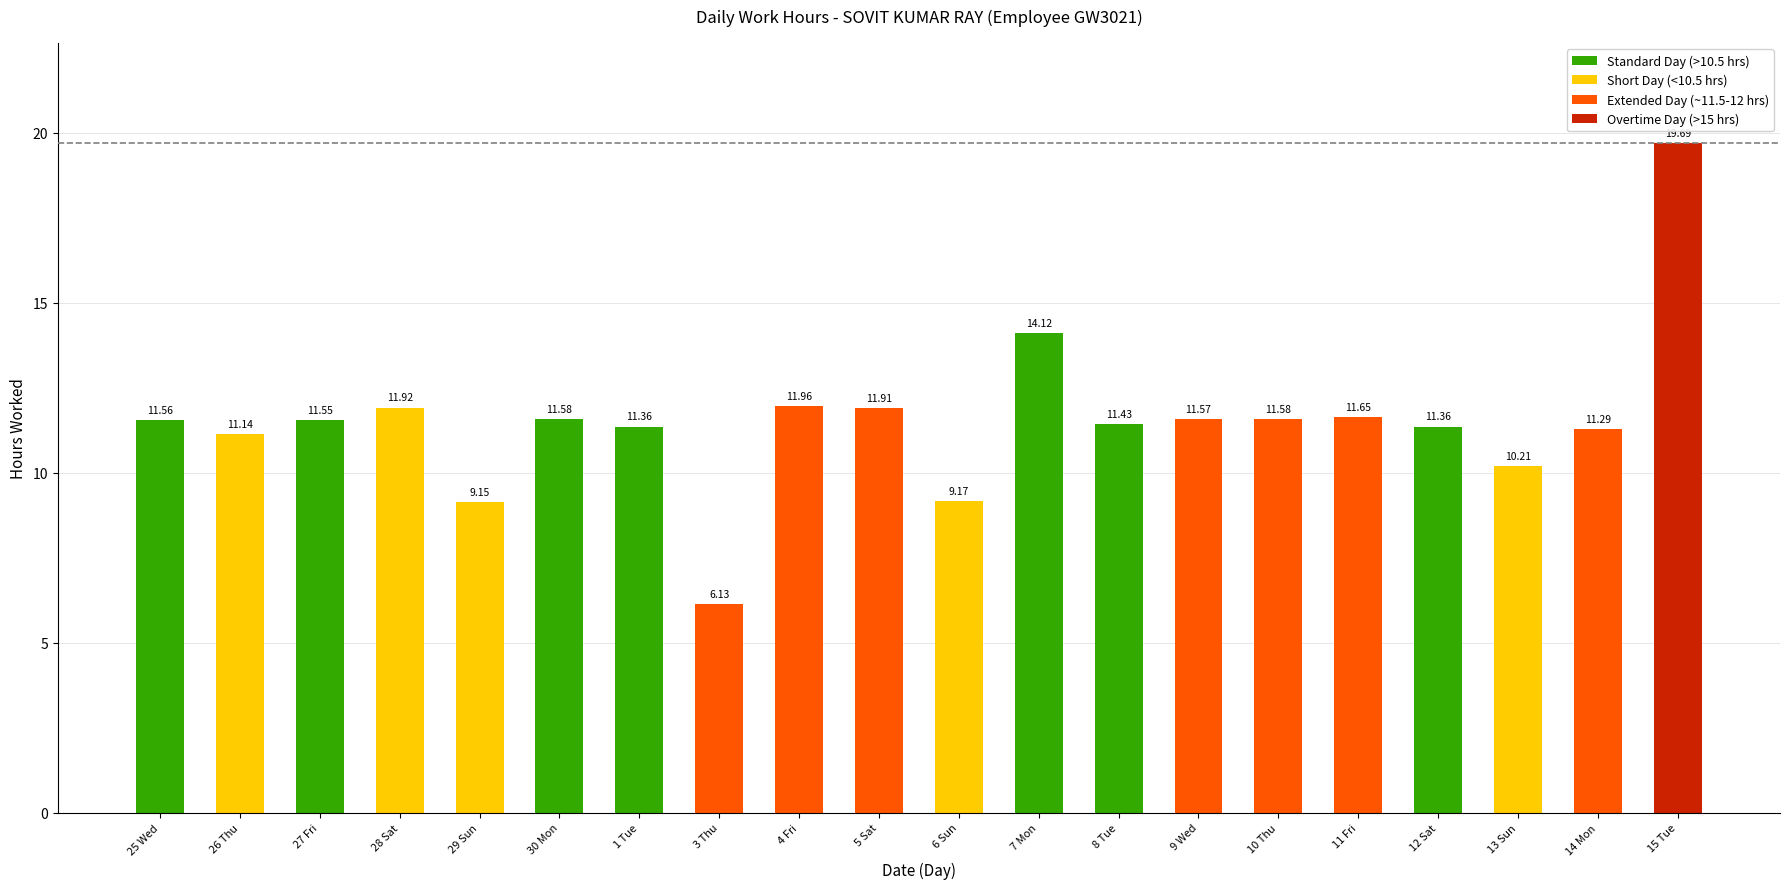

True or false: the data shows 11.9 at 5 Sat.

True